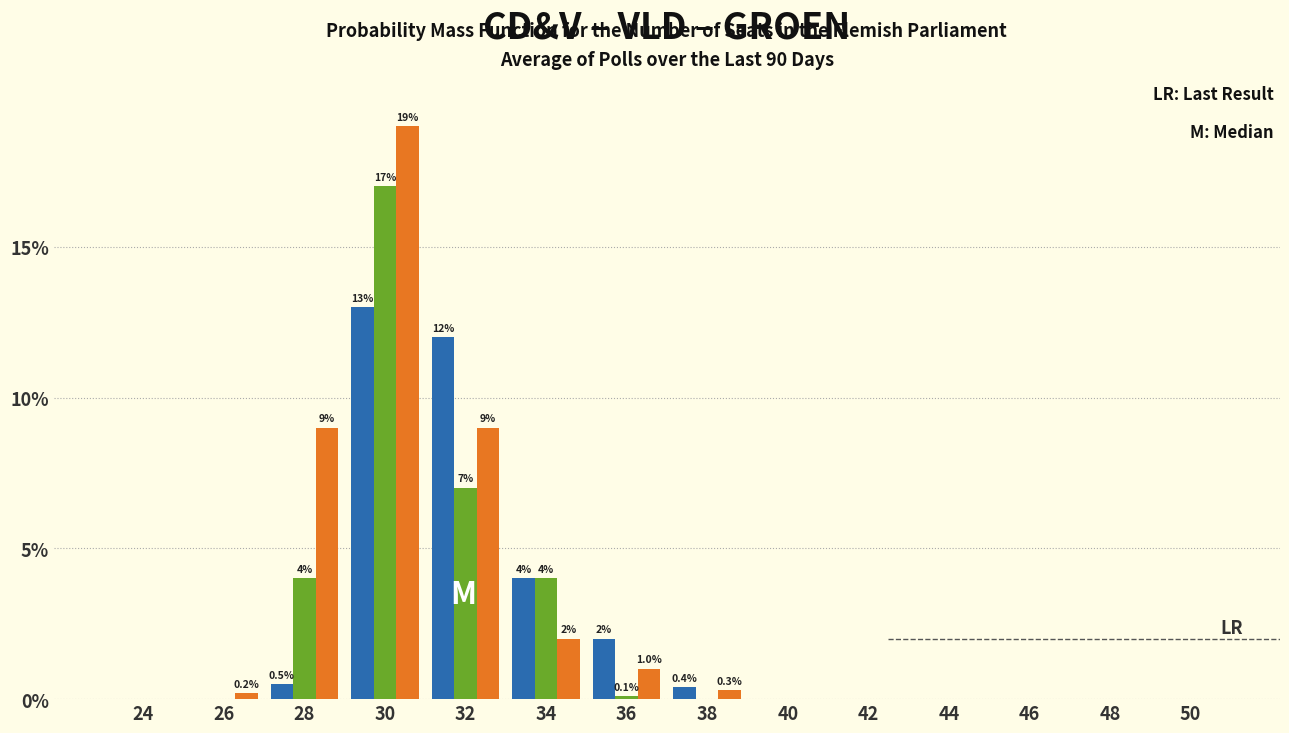

At which category does the chart reach its peak across all series?

30